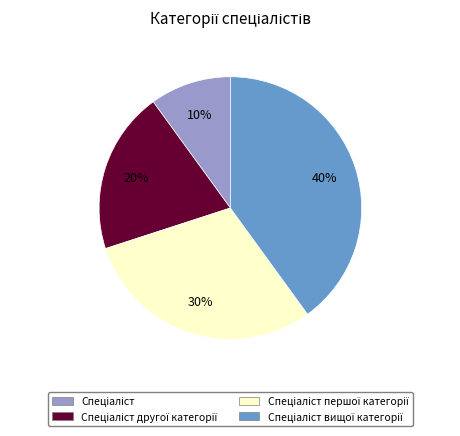

Is there any slice that represents more than half of the pie?

No